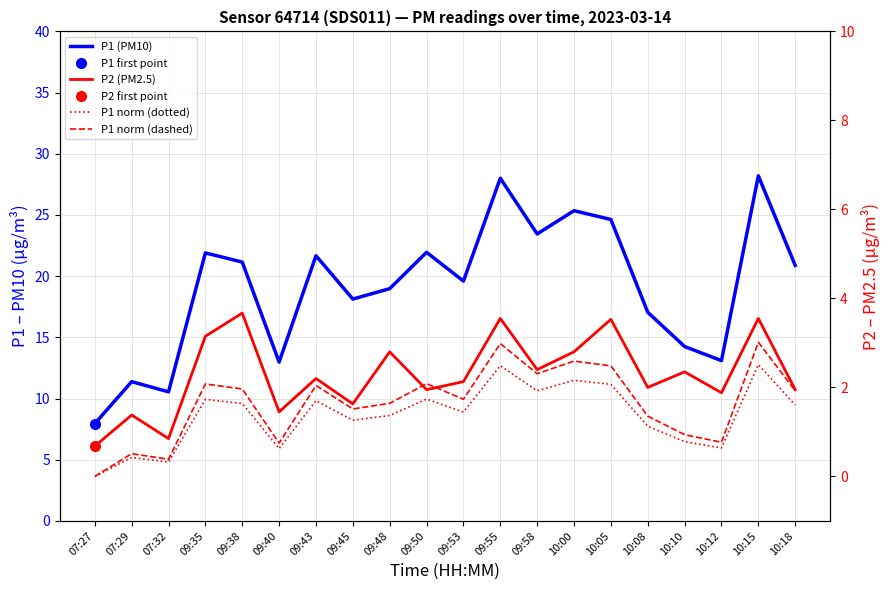

Where does the P1 (PM10) series first go above 20?

09:35